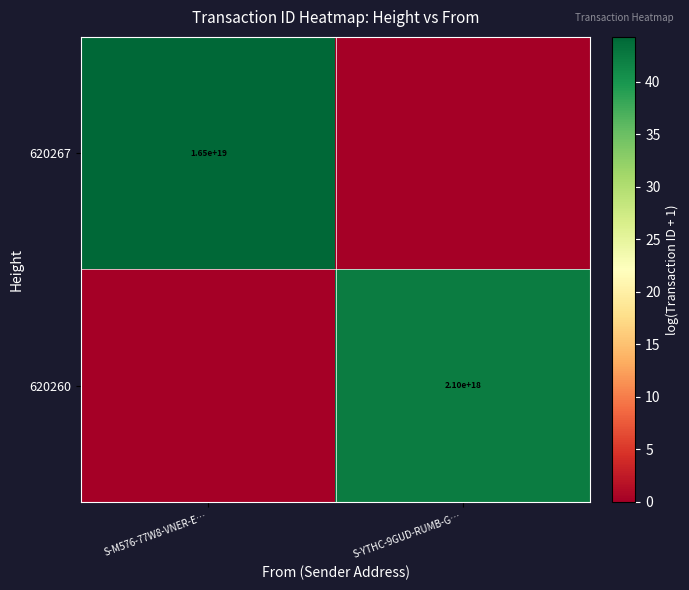

At how many categories does at least one series exceed 28?

2